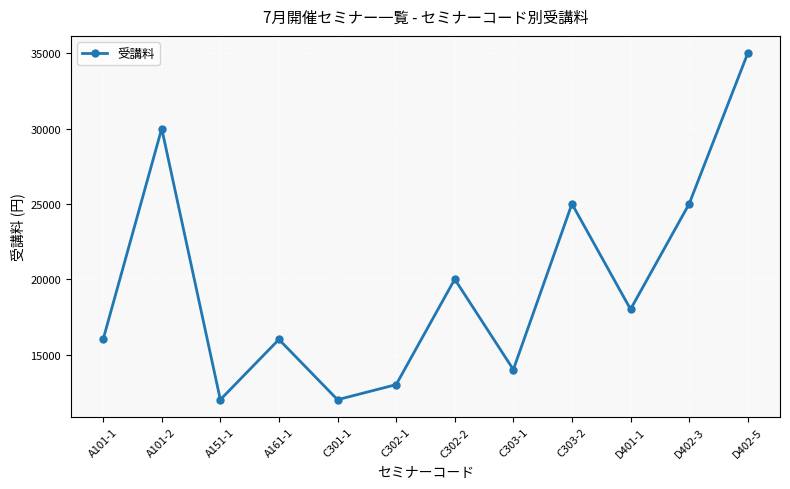

What is the minimum value shown in the chart?

12000